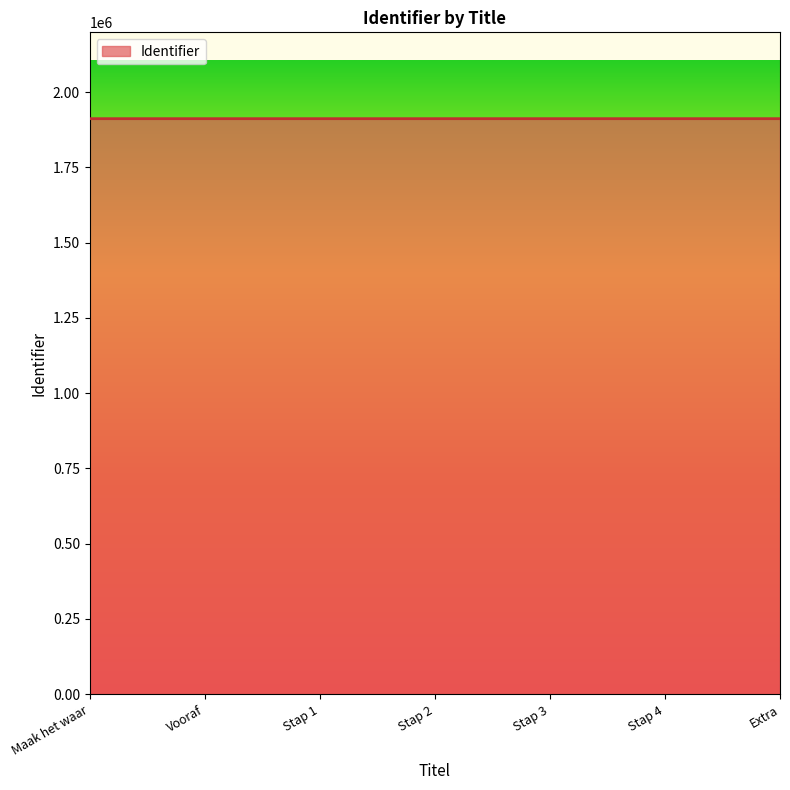

What is the sum of the values at Extra and Vooraf?

3823202